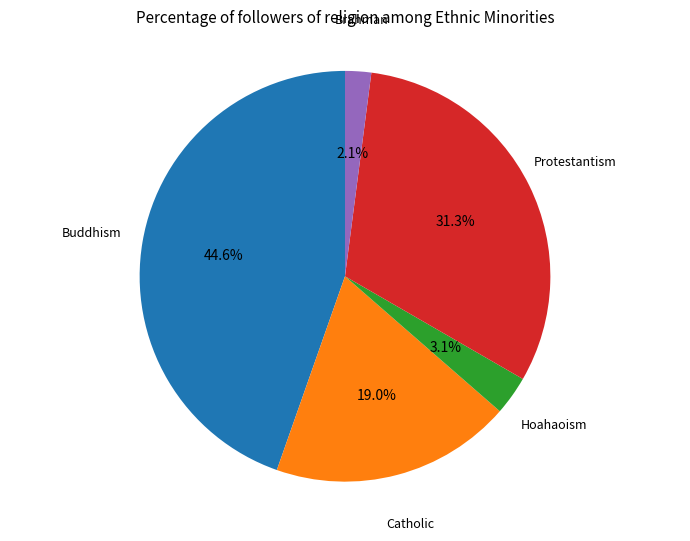

What percentage do Brahman and Buddhism together represent?

46.7%